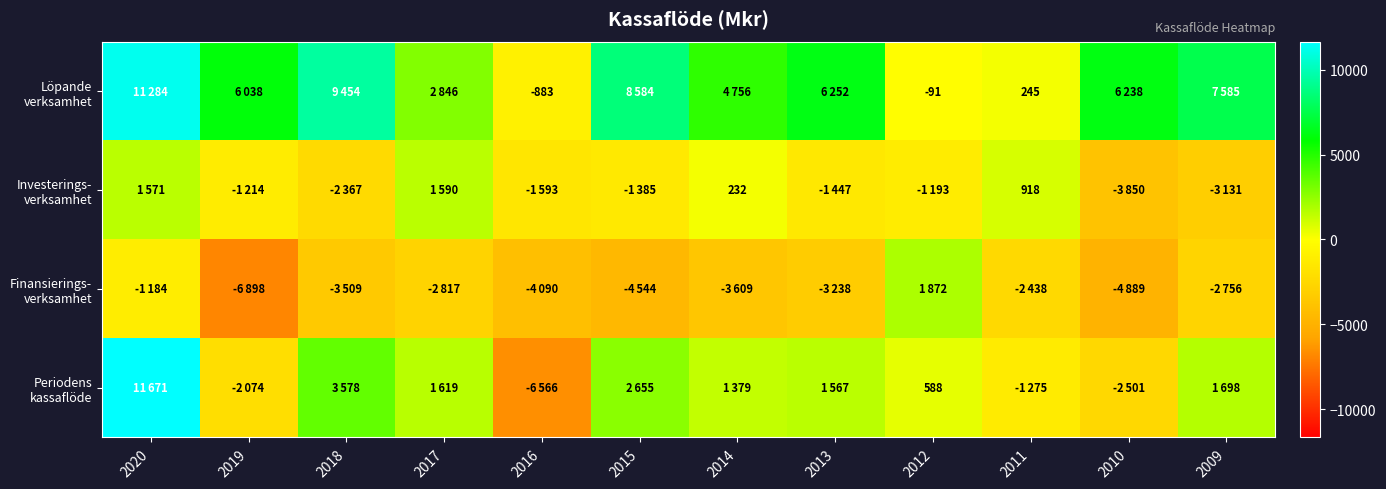

What is the minimum value for Löpande verksamhet?

-883